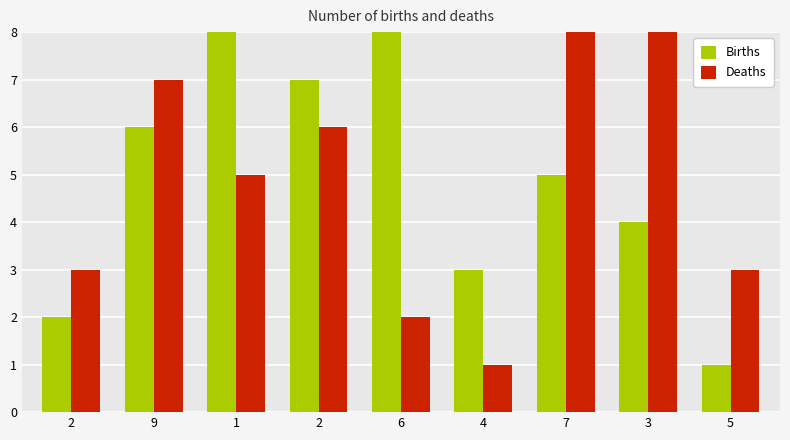

What are all the series names shown in the legend?

Births, Deaths